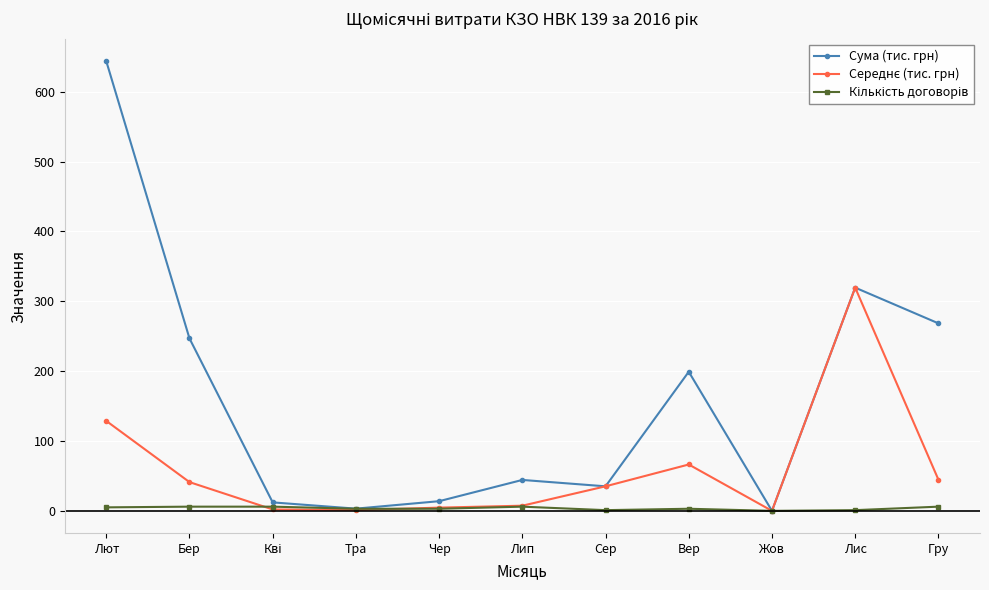

At which category is the sum across all series the highest?

Лют